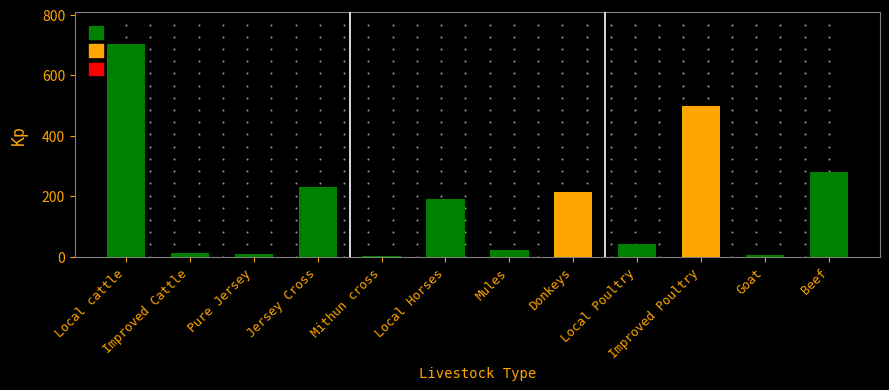

What is the sum of all values?

2208